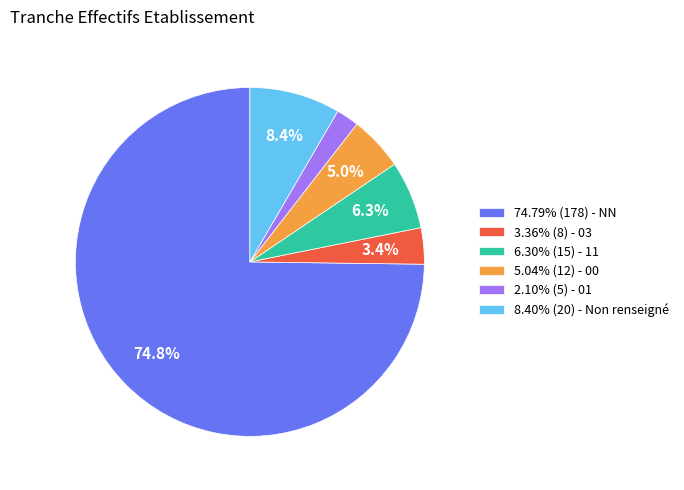

What is the ratio of the value at 3.36% (8) - 03 to the value at 5.04% (12) - 00?

0.7